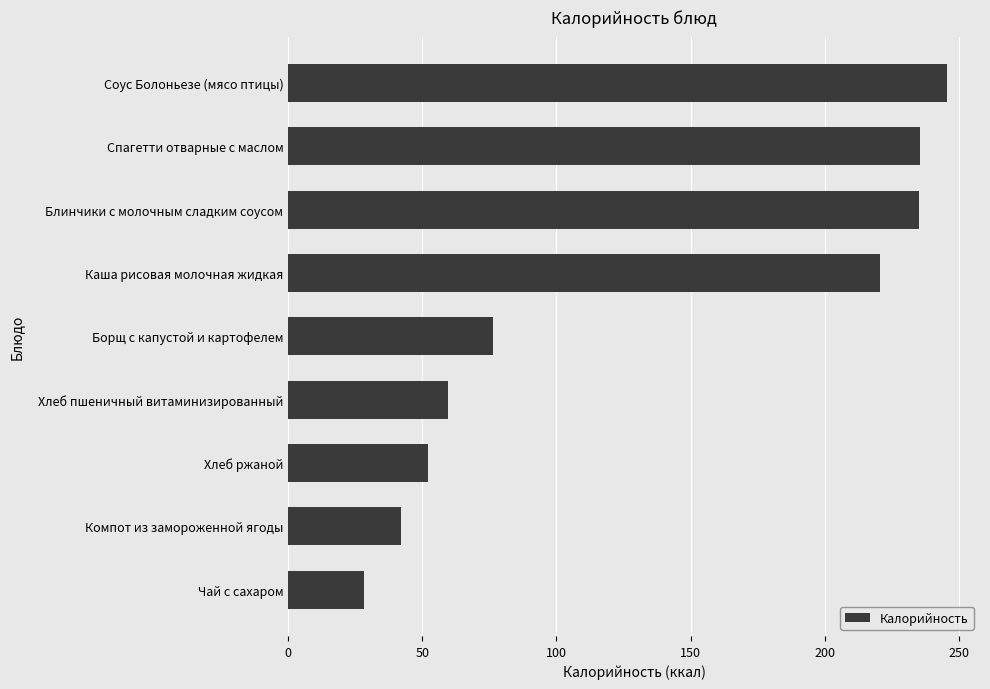

At which label is the value closest to 137?

Борщ с капустой и картофелем